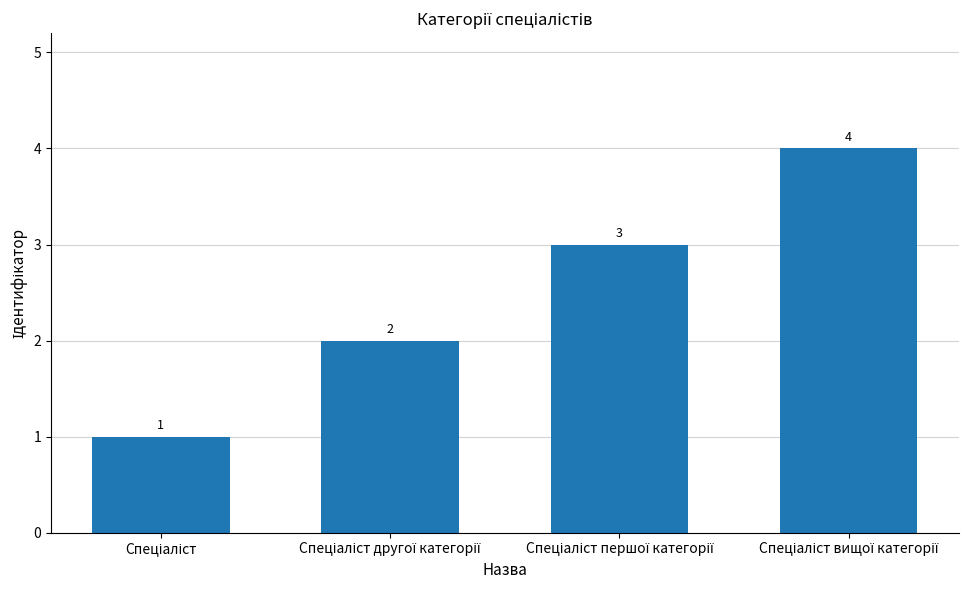

What is the maximum value shown in the chart?

4